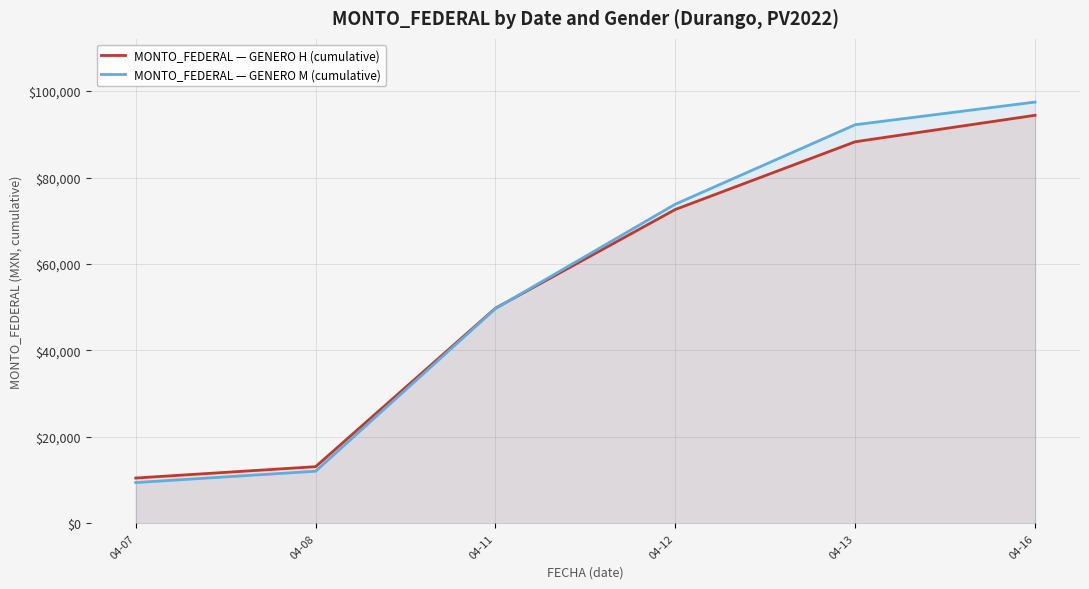

Reading left to right, list all the values displayed in this chart.

MONTO_FEDERAL — GENERO H (cumulative): 04-07=10500.0	04-08=13125.0	04-11=49787.5	04-12=72625.0	04-13=88287.5	04-16=94412.5
MONTO_FEDERAL — GENERO M (cumulative): 04-07=9450.0	04-08=12075.0	04-11=49700.0	04-12=73850.0	04-13=92225.0	04-16=97475.0